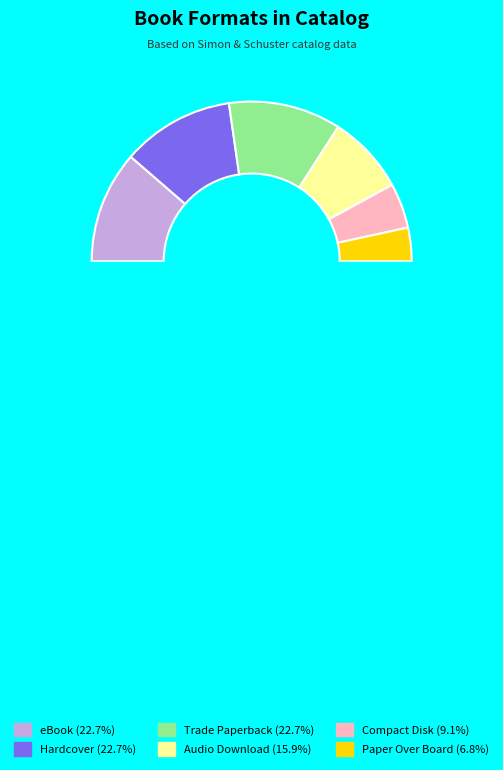

How many slices are in this pie chart?

6